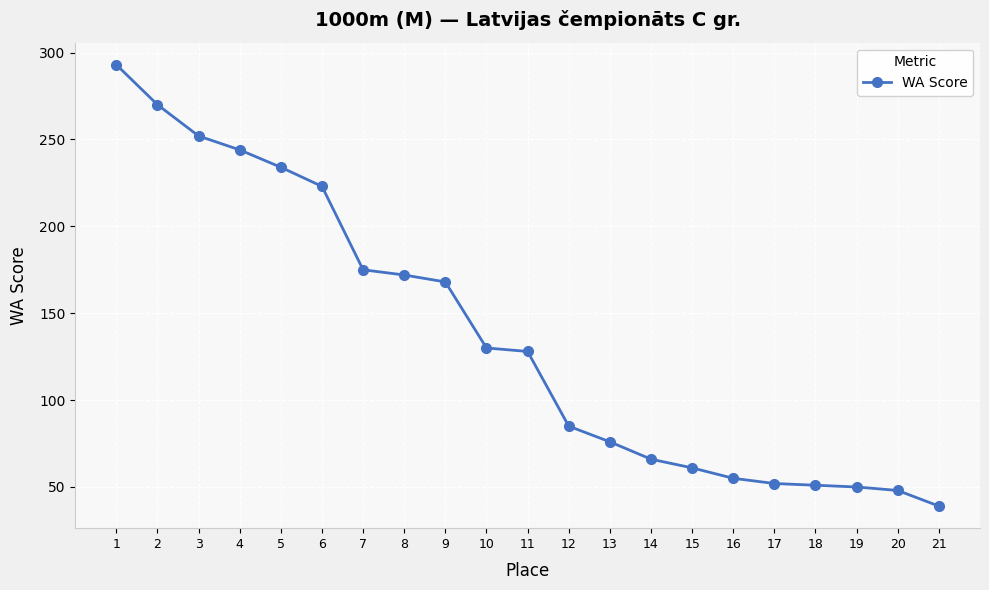

What is the smallest value displayed?

39